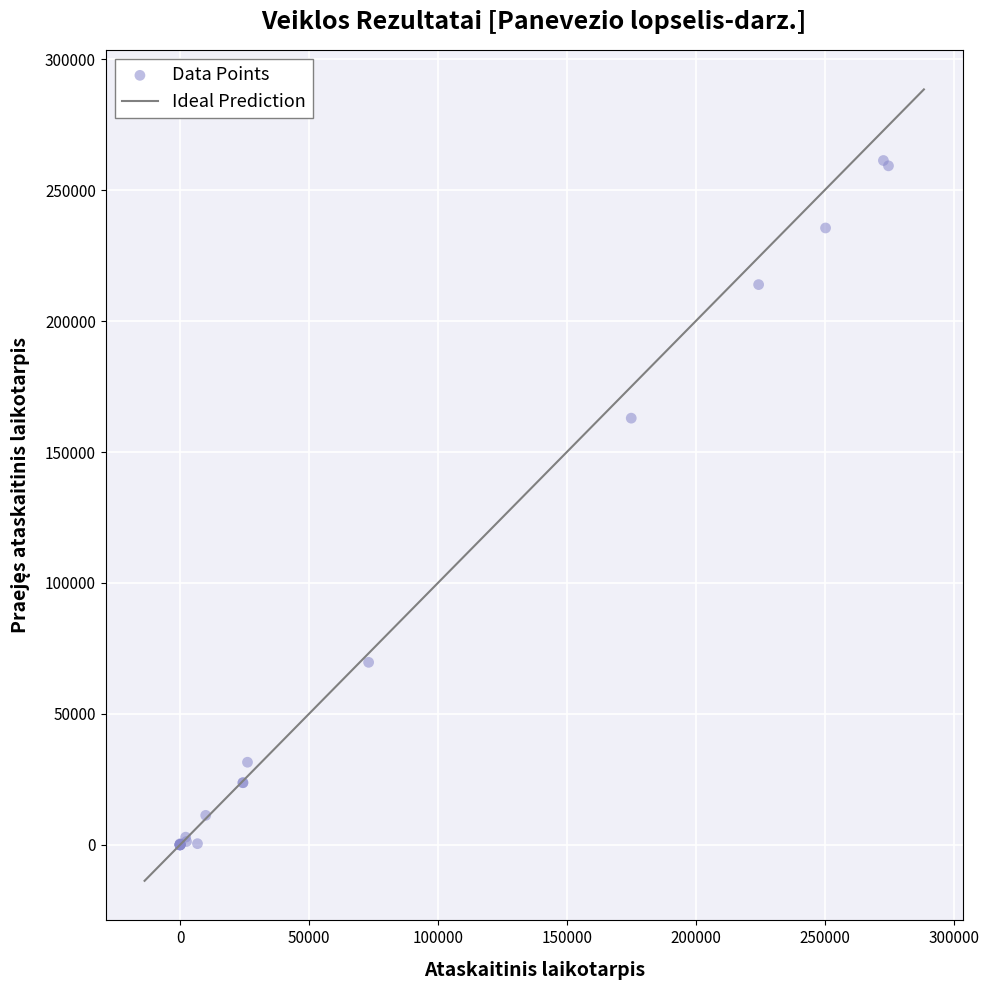

What Y value in the scatter plot is closest to 130663?

162936.7